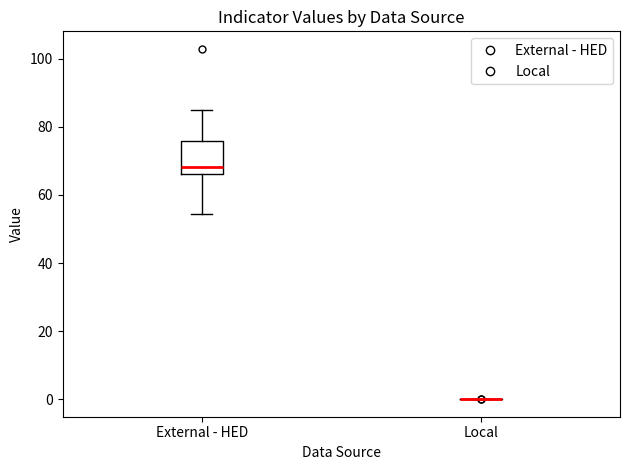

Reading left to right, read every box against the y-axis: the position of its median line, the range the box covers, and the ends of its whiskers. The values are not printed on the chart, so give them approximately, as read against the axis.

External - HED: median 68, box 66 to 76, whiskers 54 to 86
Local: box collapsed to a line at 0, whiskers 0 to 0